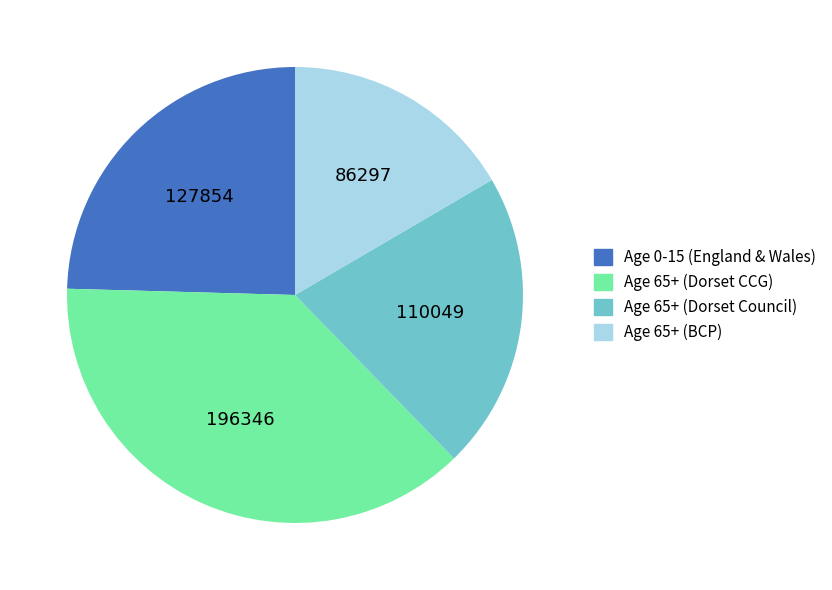

Is it true that Age 65+ (Dorset Council) is 21% of the pie?

True